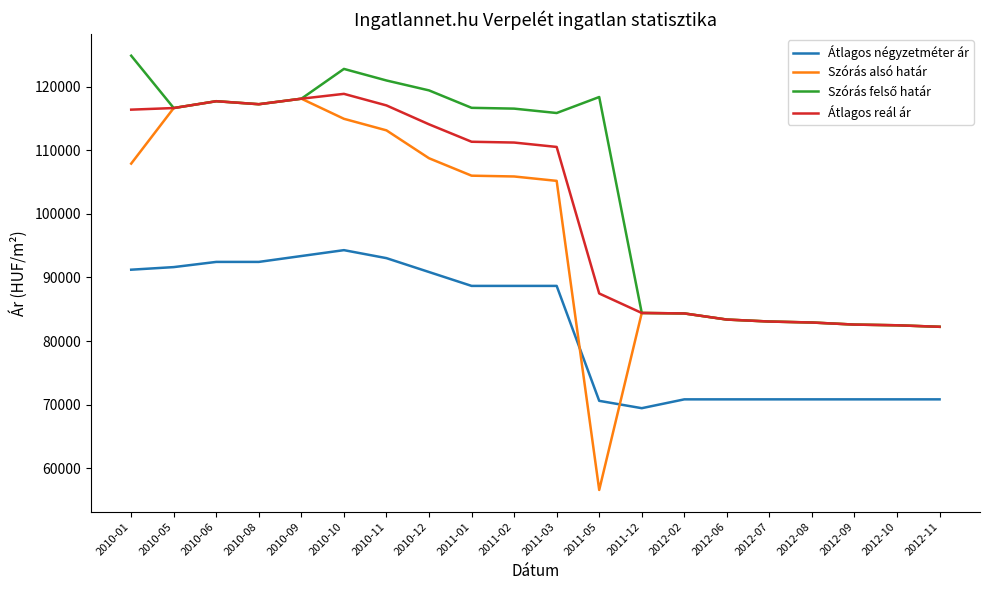

The value of Átlagos négyzetméter ár at 2012-08 is 70833. True or false?

True